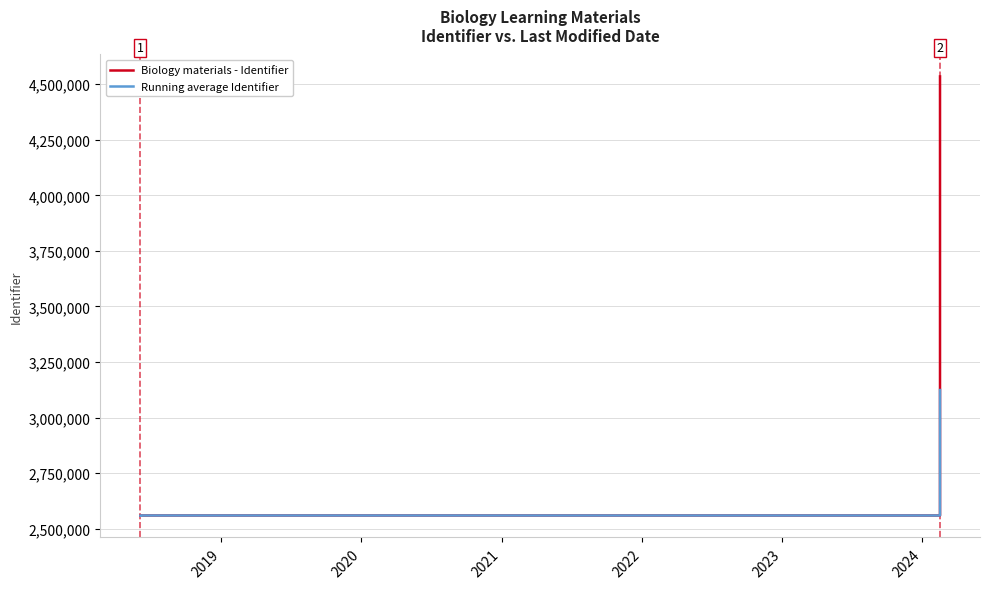

How many times do Biology materials - Identifier and Running average Identifier cross each other?

2